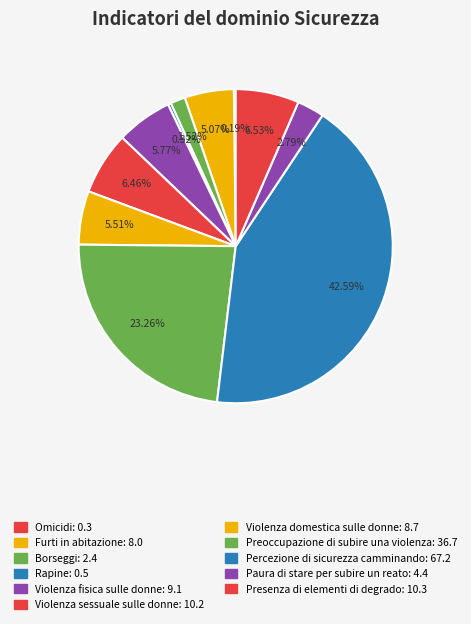

Which slice is the smallest?

Omicidi